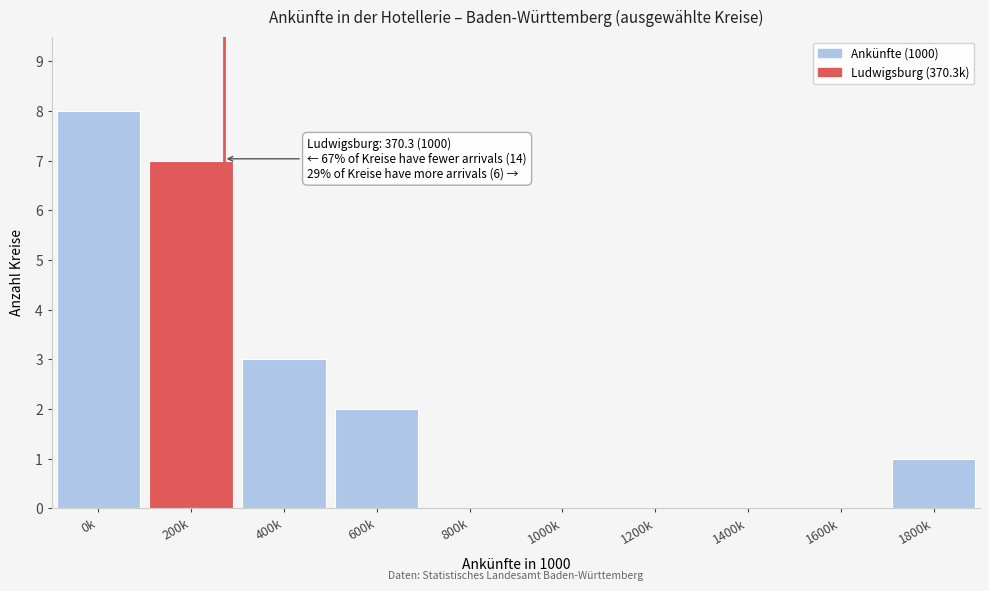

Reading left to right, what are all the values shown in this chart?

0k=8	200k=7	400k=3	600k=2	800k=0	1000k=0	1200k=0	1400k=0	1600k=0	1800k=1